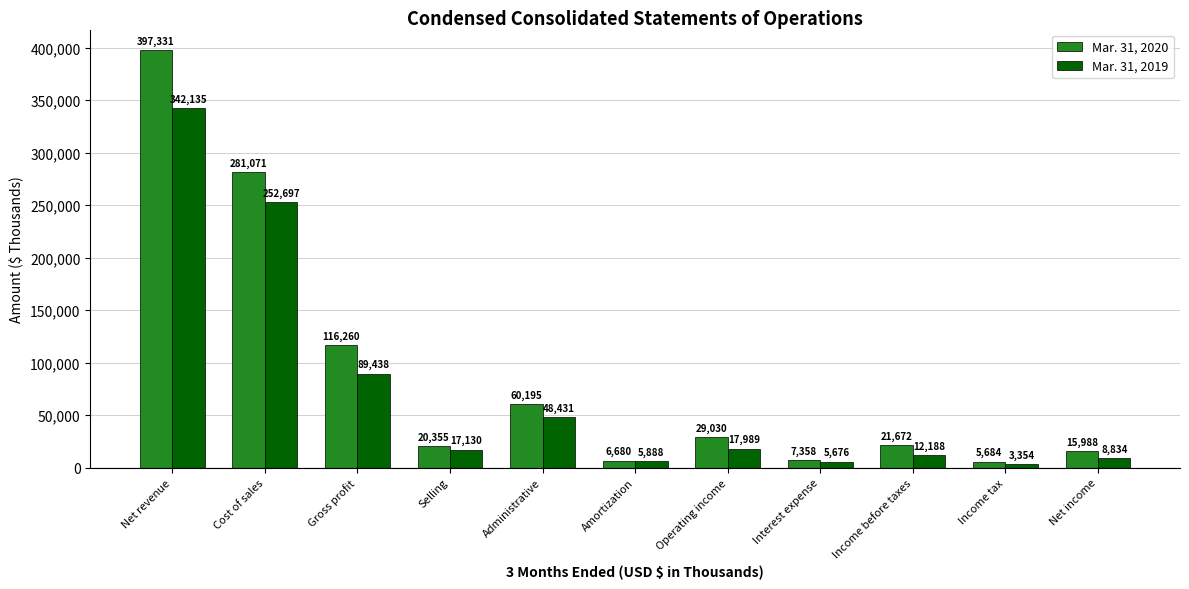

What position from the left is Income tax?

10